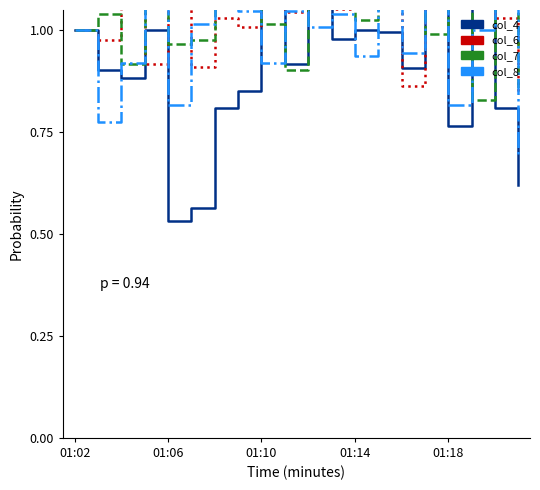

Which series ends up on top after the final intersection of col_6 and col_7?

col_7